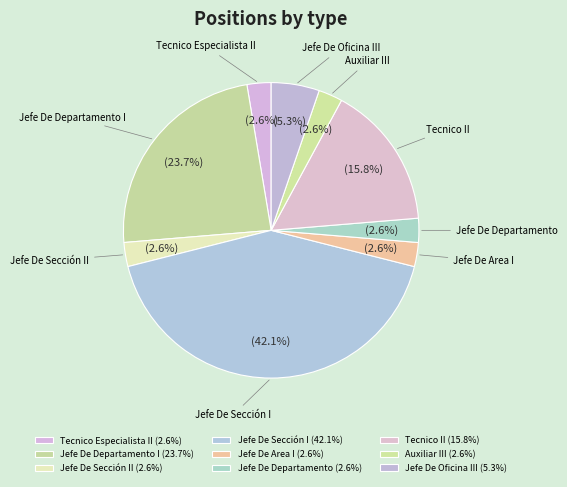

What is the total percentage of Tecnico II and Jefe De Departamento I?

39.5%